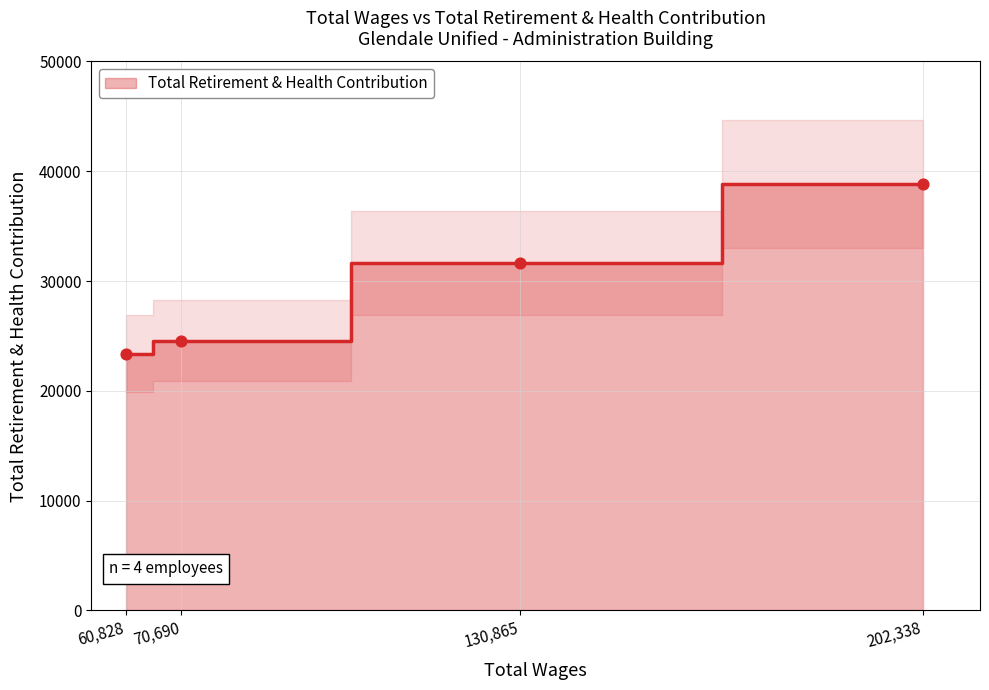

Between 60828.0 and 70690.0, which is larger?

70690.0